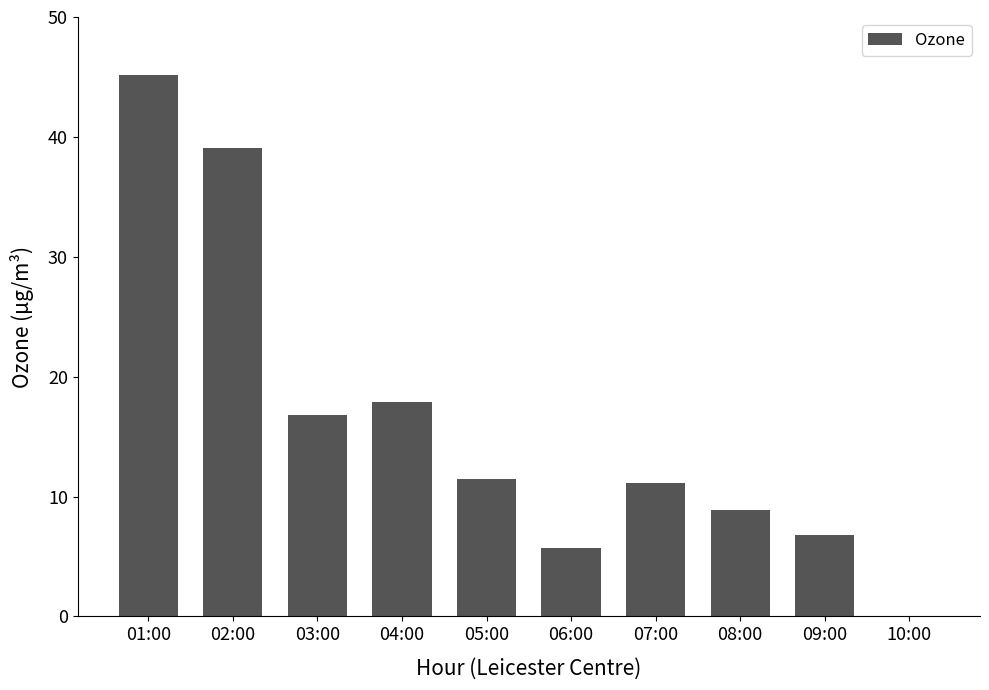

True or false: the data shows 68.4 at 01:00.

False